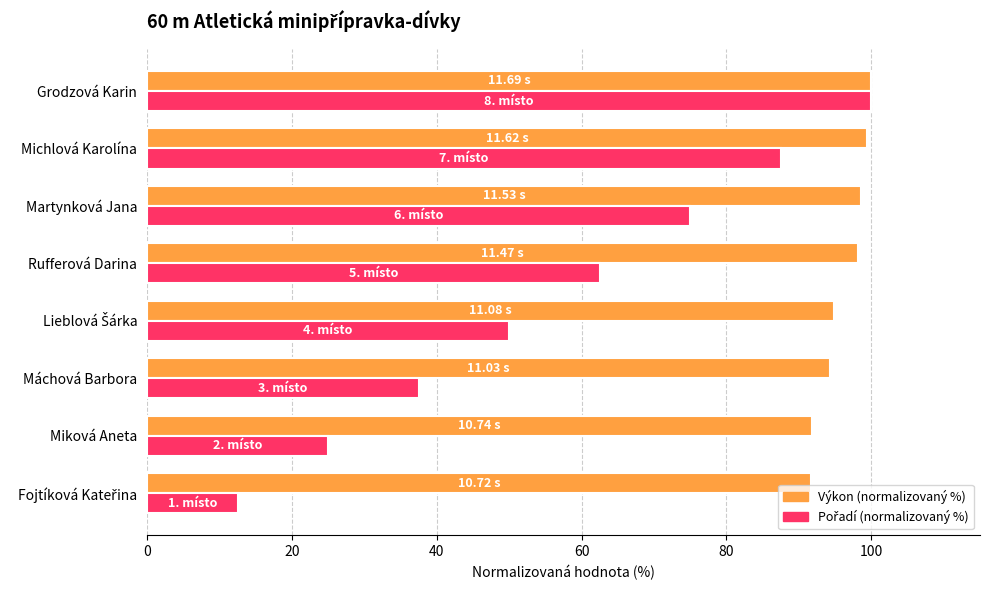

Which series has the largest total across all categories?

Výkon (normalizovaný %)